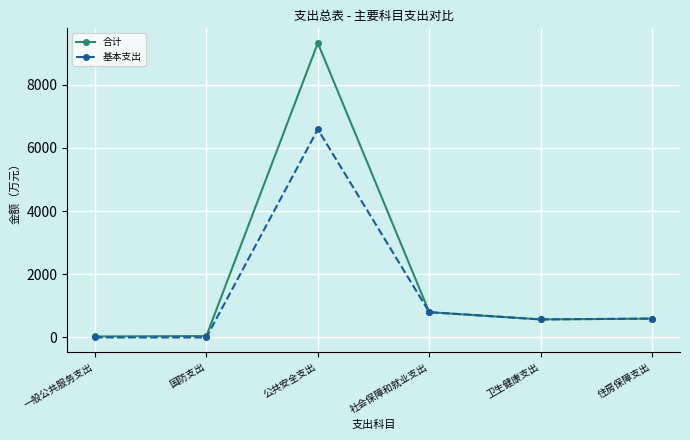

At how many categories does at least one series exceed 2870?

1